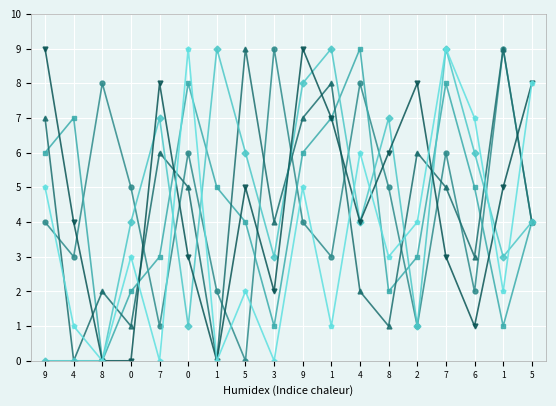

The value of col_6 at 0 is 1. True or false?

False